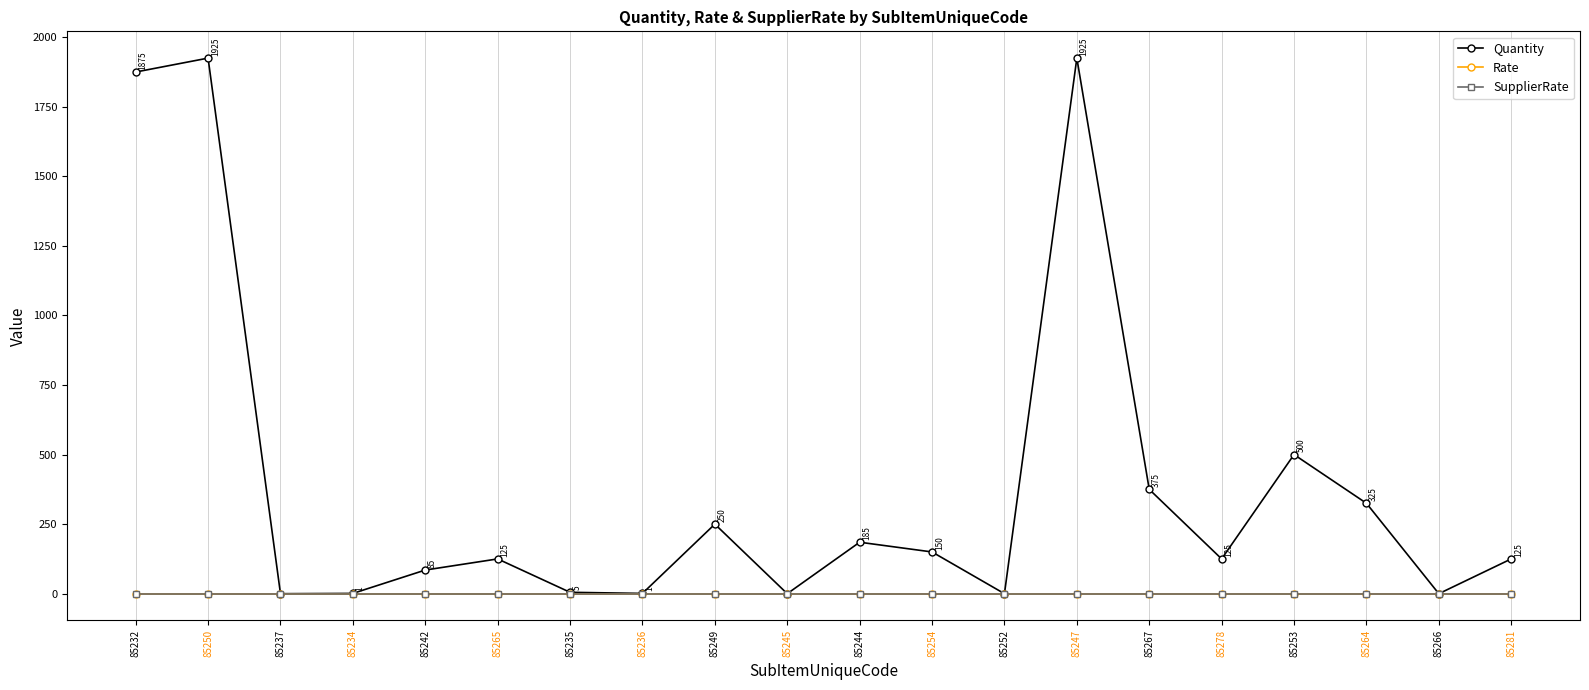

Is this an area chart (filled region under the line)?

No